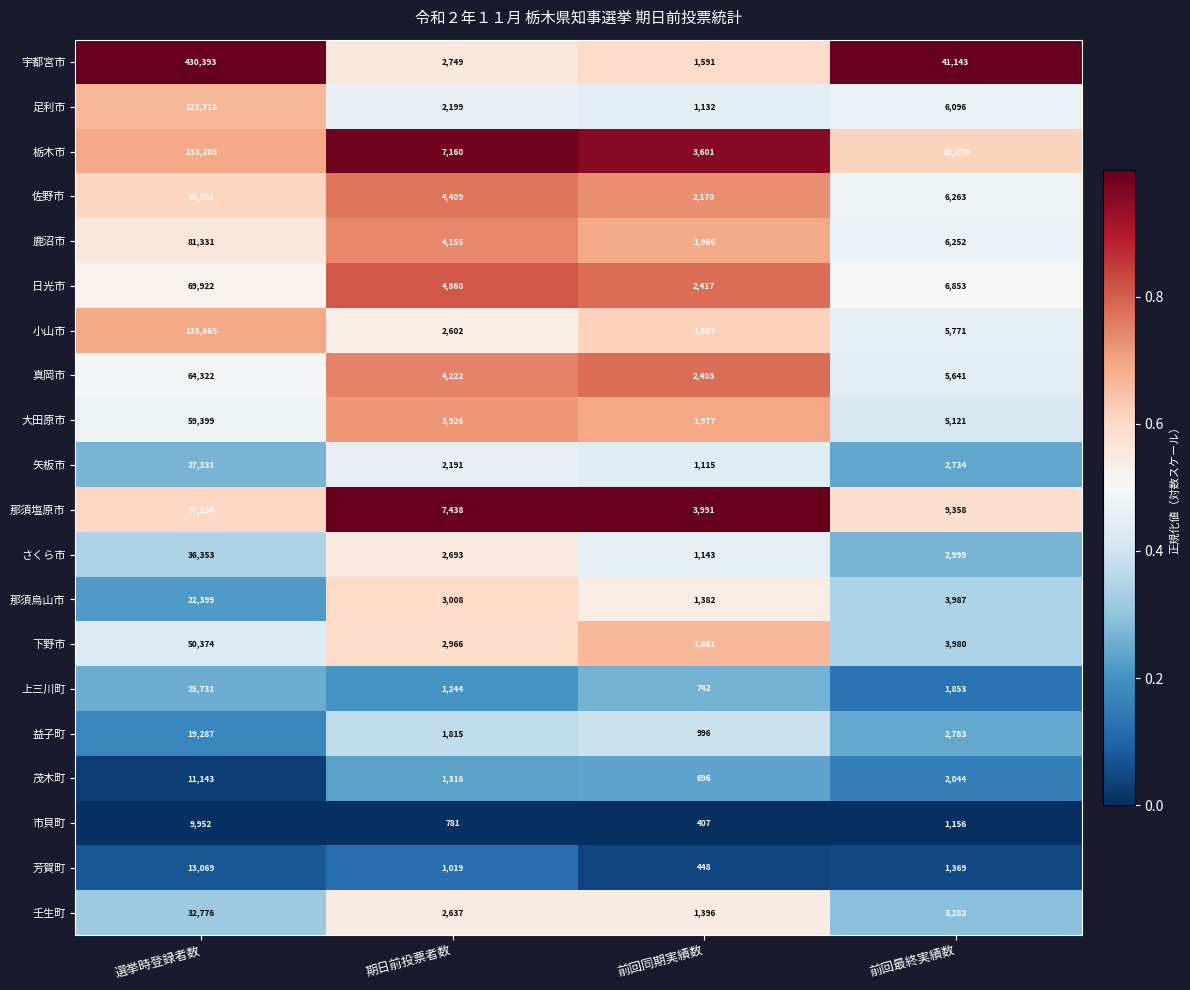

Between 期日前投票者数 and 前回同期実績数, which series saw the biggest shift?

栃木市